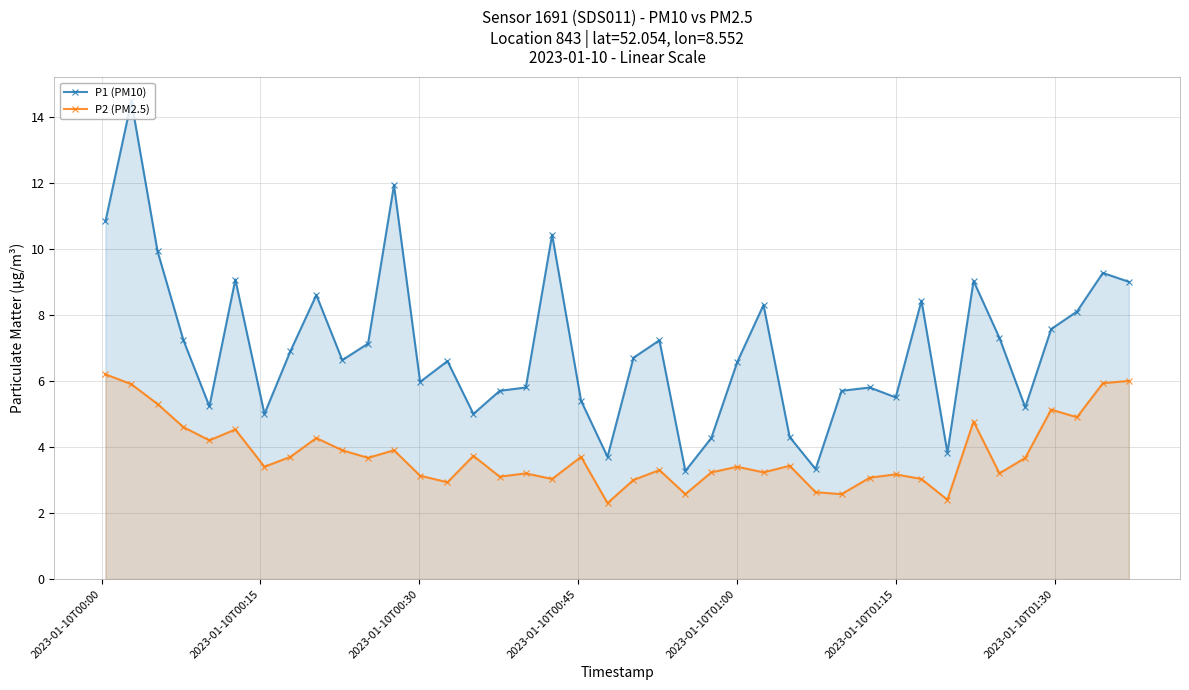

What is the difference between the second highest and second lowest values in the P1 (PM10) series?

8.6